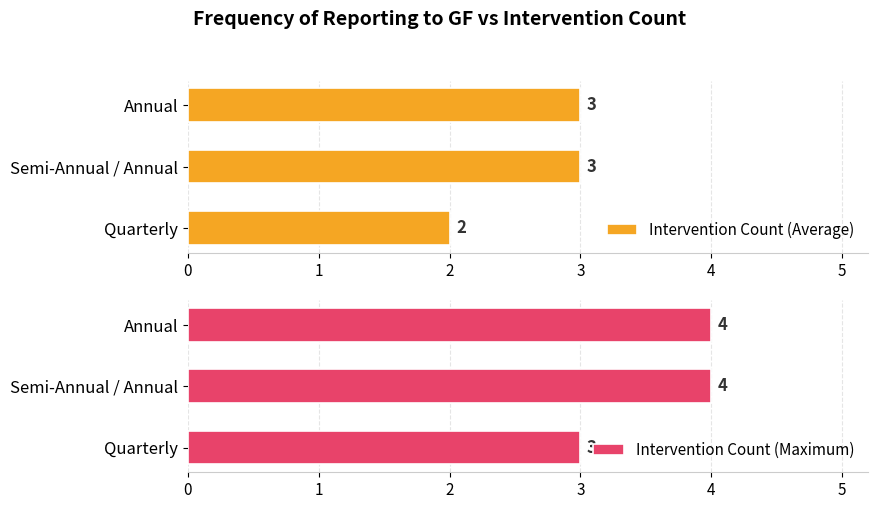

What is the highest value of the Intervention Count (Maximum) series?

4